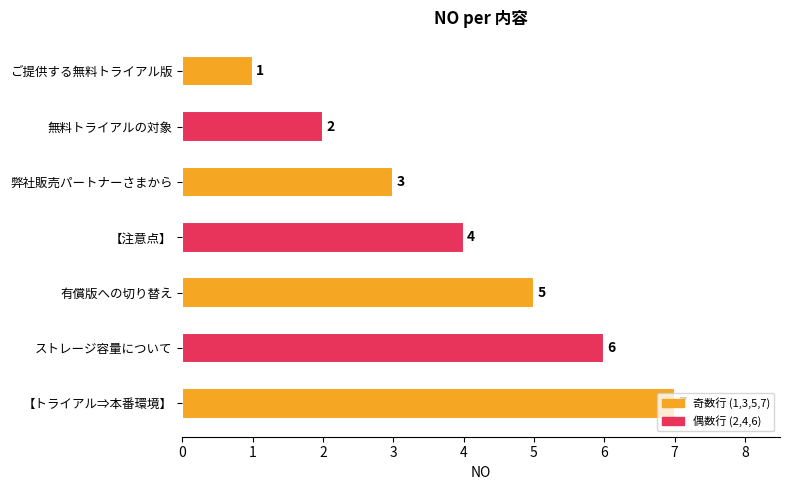

Rank the categories by value from lowest to highest.

ご提供する無料トライアル版, 無料トライアルの対象, 弊社販売パートナーさまから, 【注意点】, 有償版への切り替え, ストレージ容量について, 【トライアル⇒本番環境】